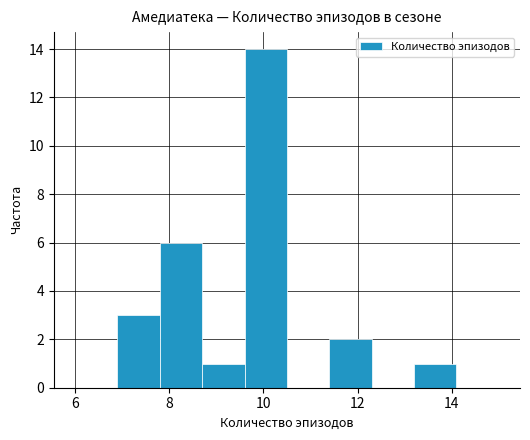

Reading left to right, transcribe this chart: for each bar, give the range it covers on the x-axis and its height. Neither the bar edges nor the heights are printed on the chart, so give them approximately, as read against the axes.

6.0 to 6.9: 0
6.9 to 7.8: 3
7.8 to 8.7: 6
8.7 to 9.6: 1
9.6 to 10.5: 14
10.5 to 11.4: 0
11.4 to 12.3: 2
12.3 to 13.2: 0
13.2 to 14.1: 1
14.1 to 15.0: 0